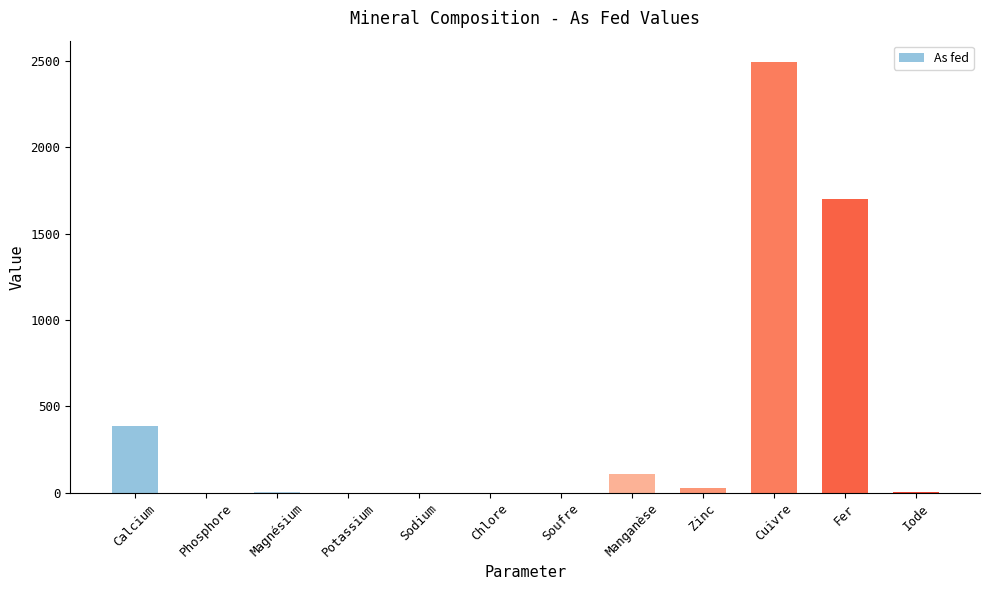

What is the sum of all values?

4716.8